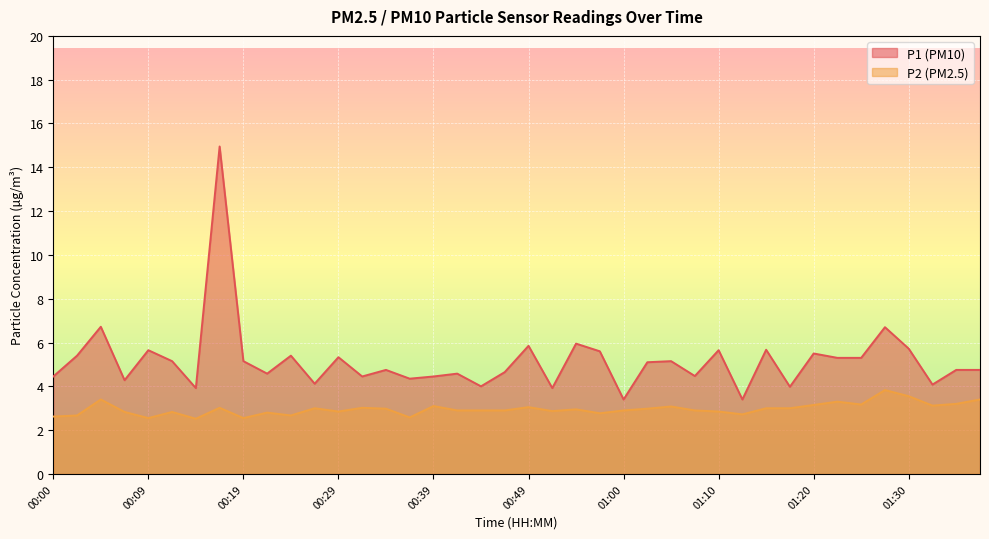

What is the smallest value displayed?

2.5